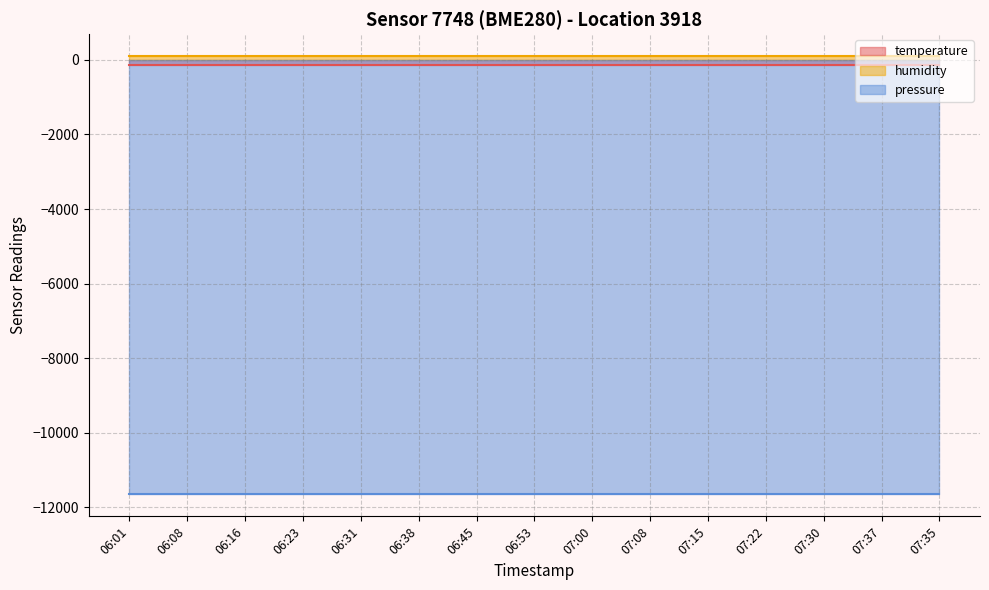

What is the value of the temperature point at the 12th from the left?

-142.3